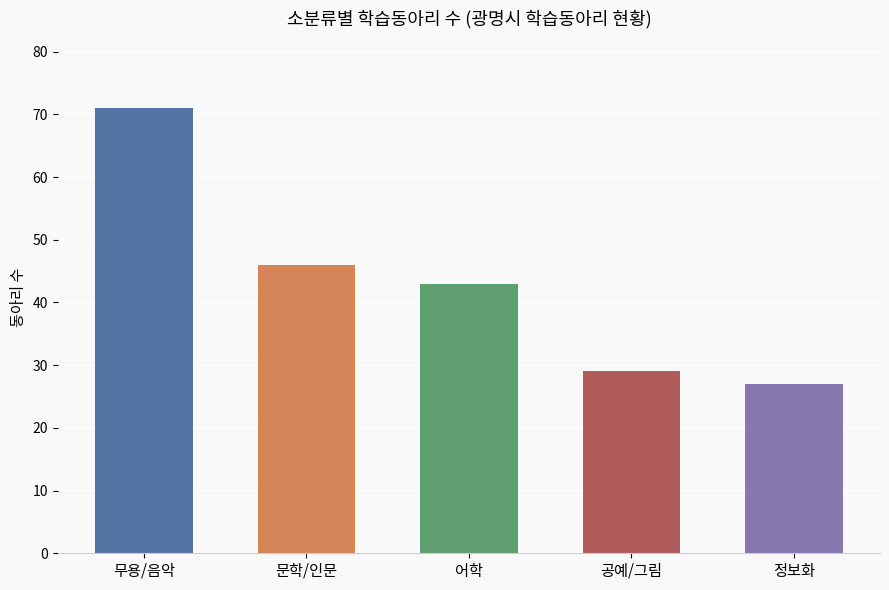

The chart shows a value of 43 at 어학. True or false?

True